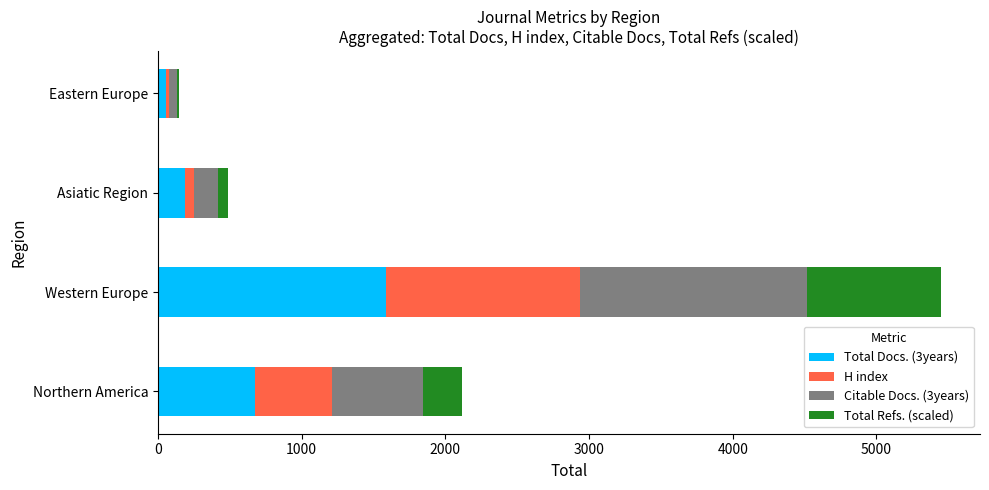

At which category is the sum across all series the highest?

Western Europe